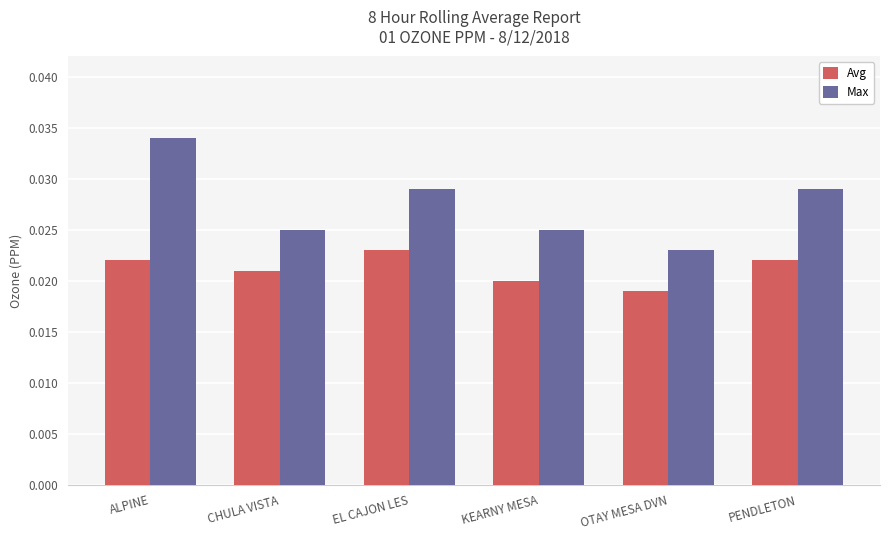

Does the chart contain stacked bars?

No